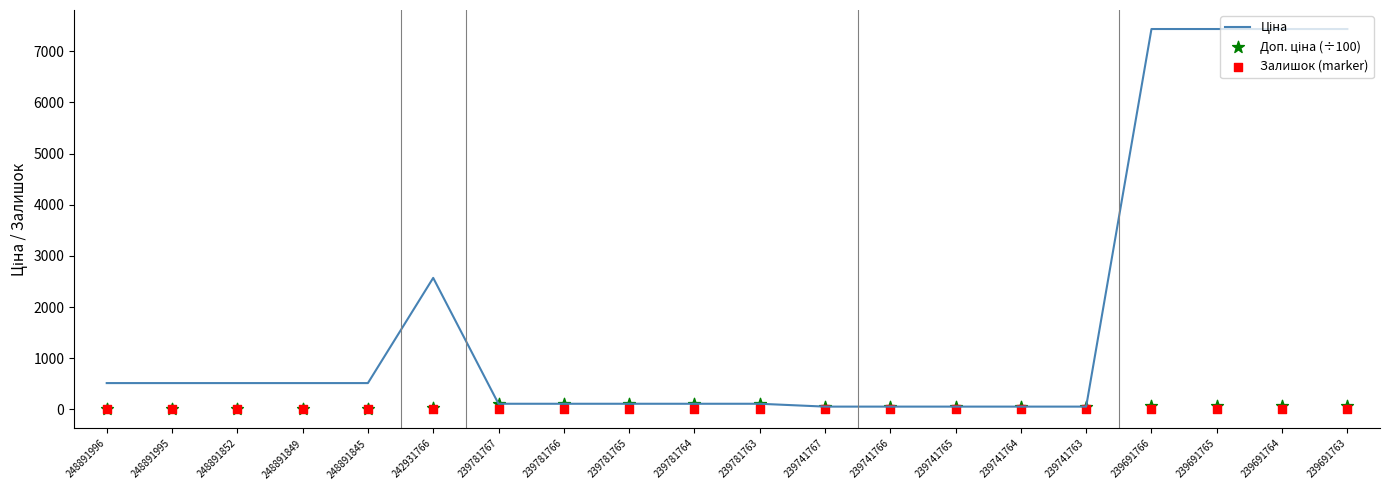

Which series contains the highest Y value?

Ціна